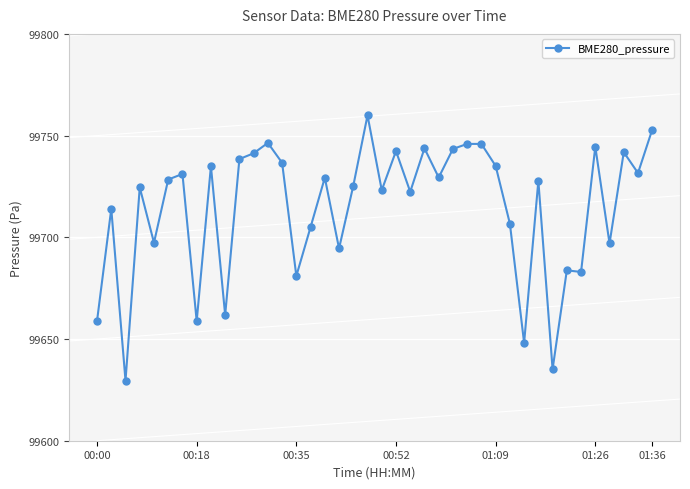

What is the greatest value displayed?

99759.9